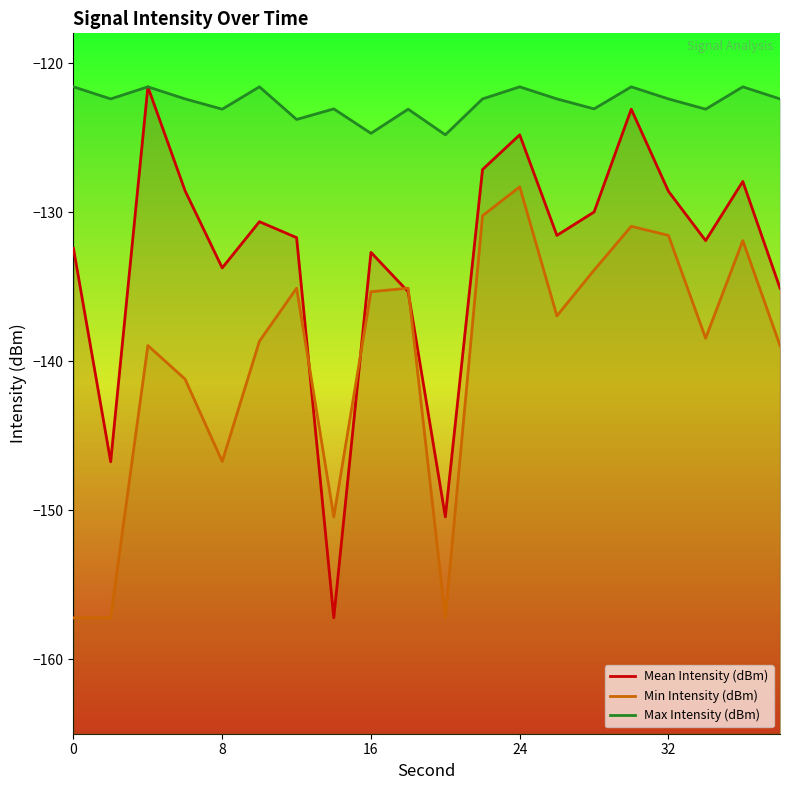

Where is Max Intensity (dBm) nearest to the value -123?

14